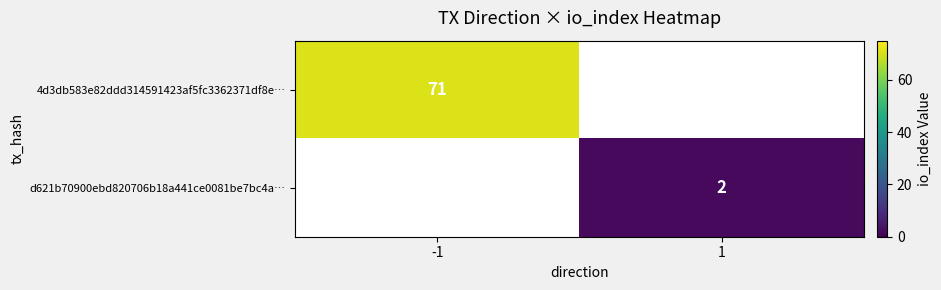

The value of d621b70900ebd820706b18a441ce0081be7bc4a… at 1 is 0.9. True or false?

False